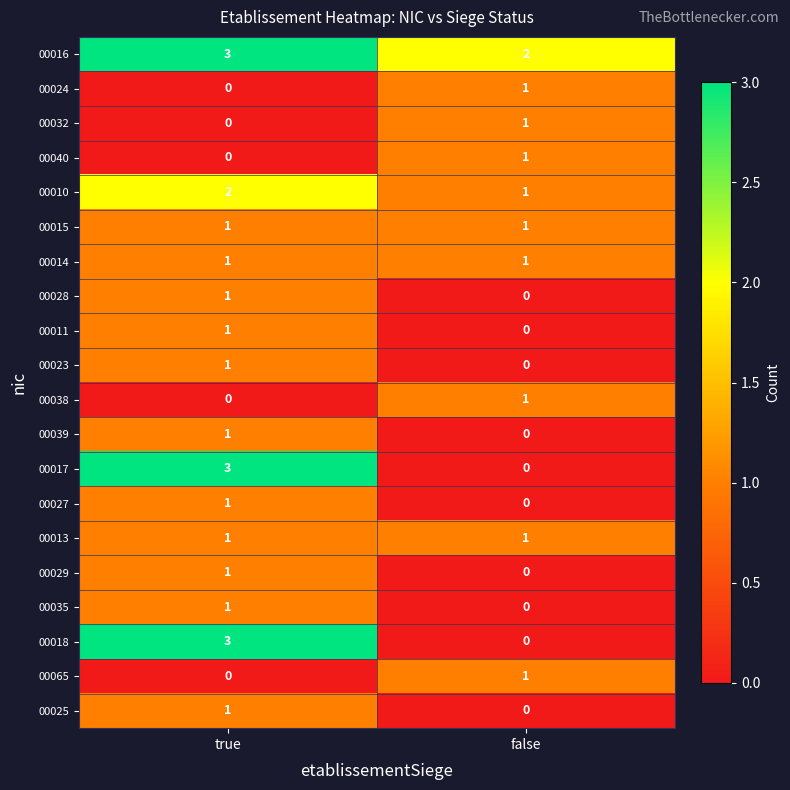

At which label is 00011 closest to 0?

false